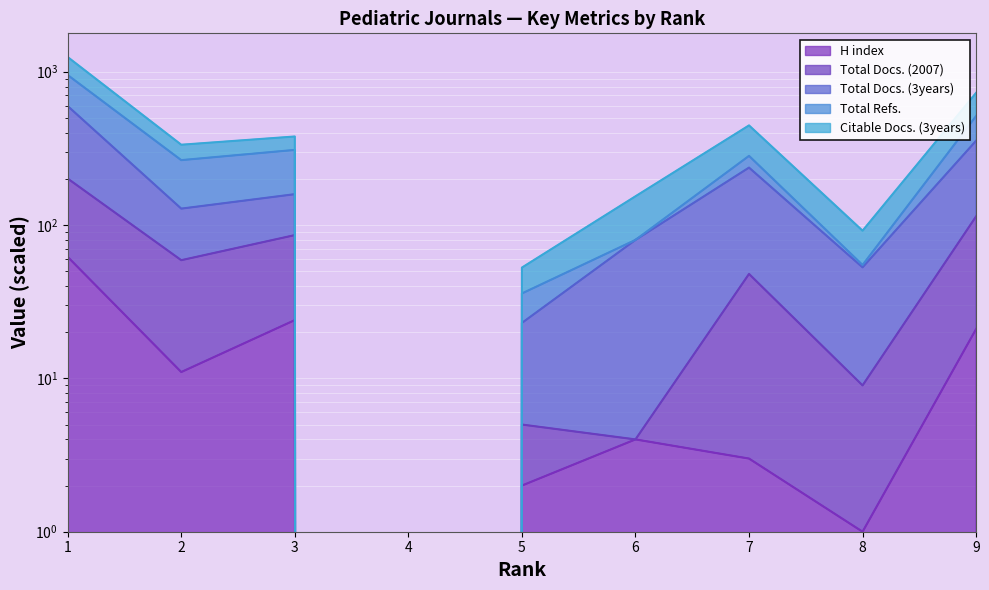

How many data points does each series have?

9